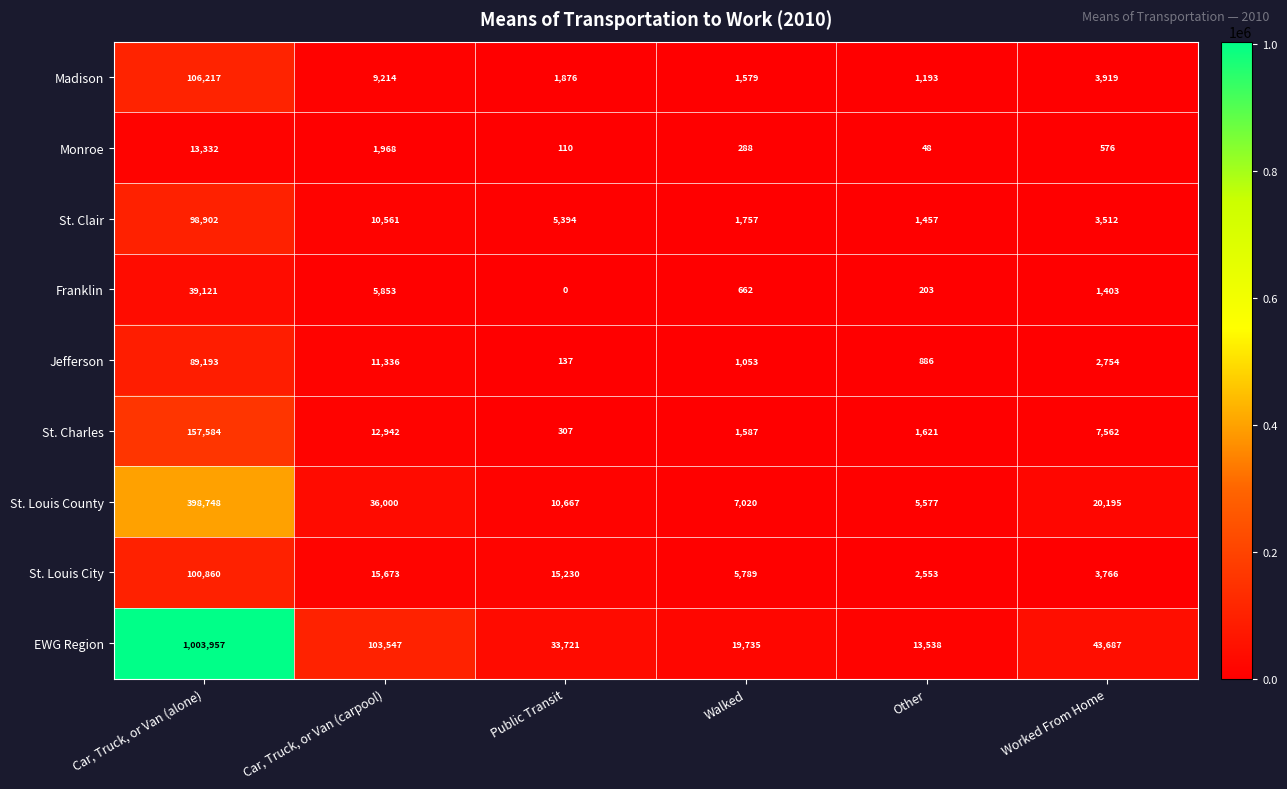

What value does the Franklin series have at Car, Truck, or Van (alone)?

39121